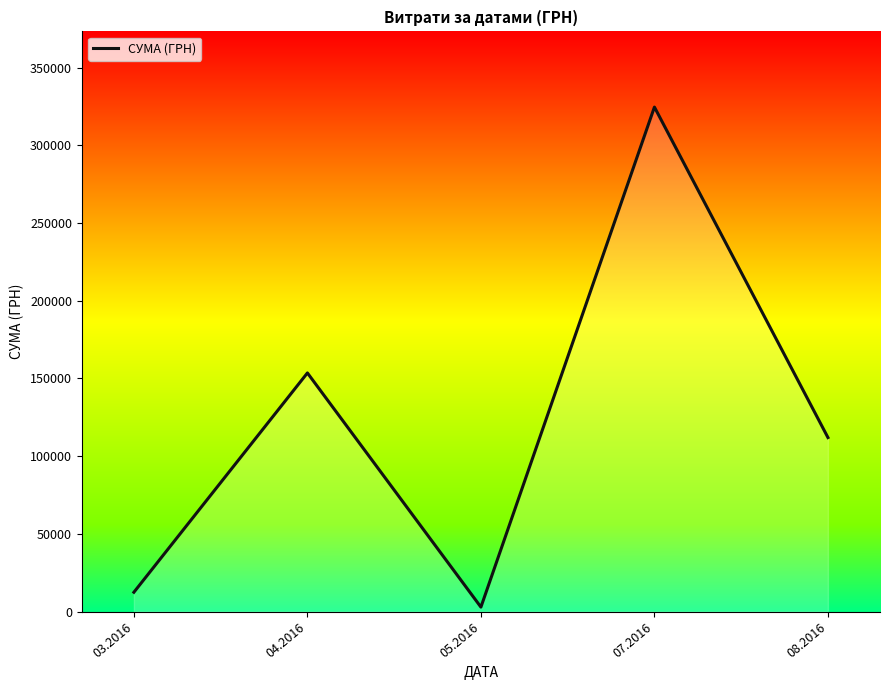

Does the chart display data point markers on the line(s)?

No